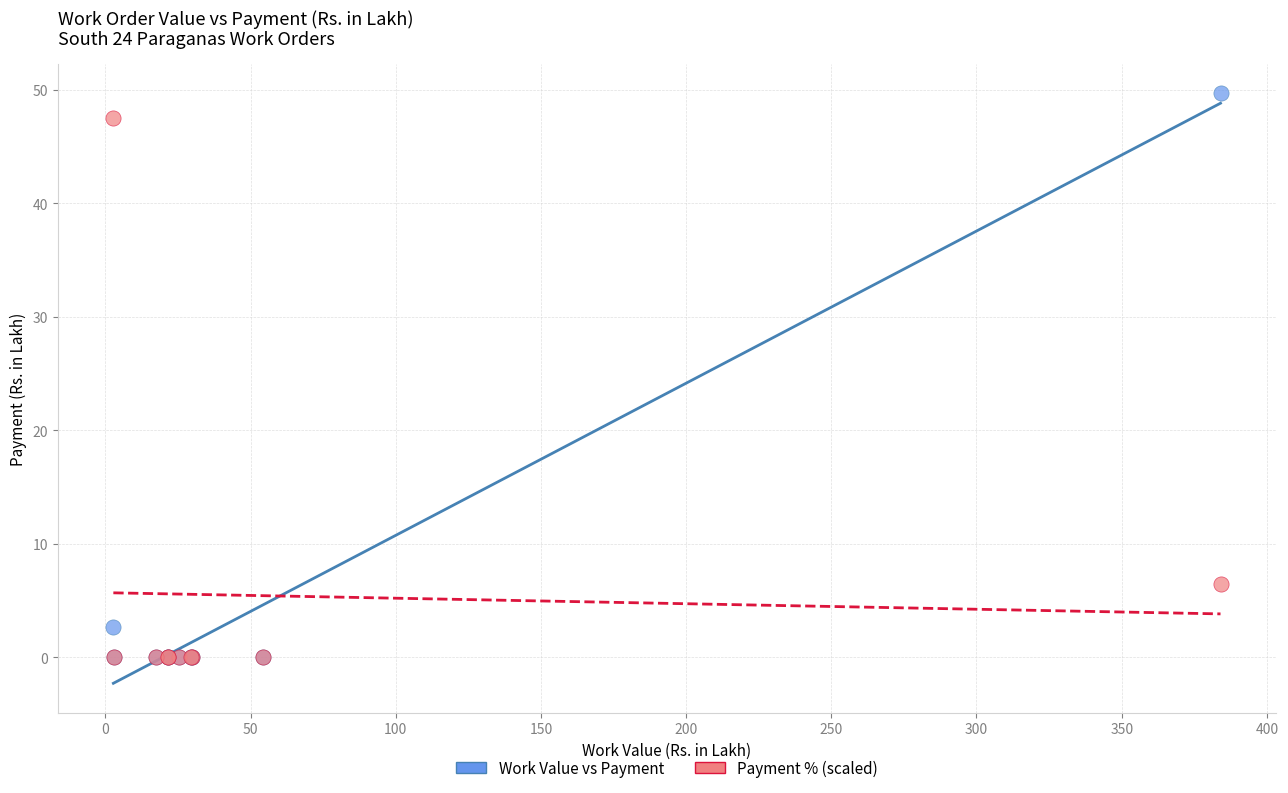

In the Payment % (scaled) series, what Y value is closest to 23?

6.4